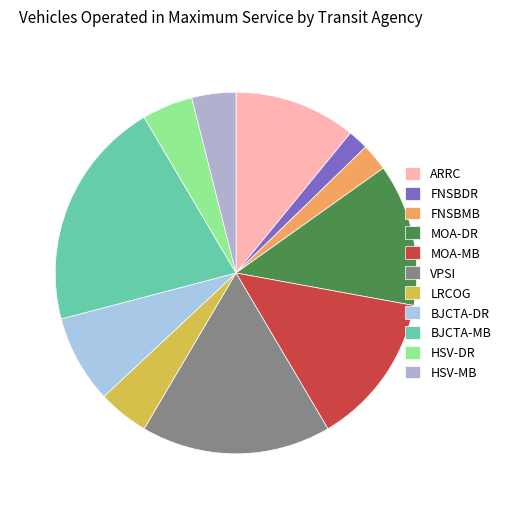

To the nearest percent, what is the difference between the largest and smallest slice percentages?

19%